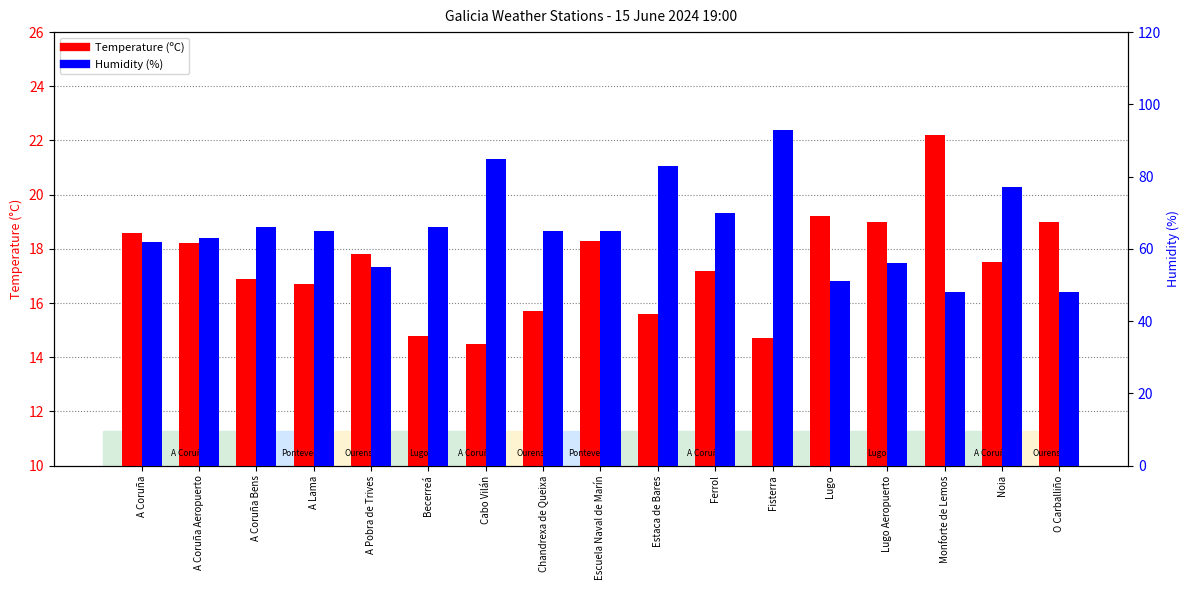

Which series changed the most between Lugo Aeropuerto and Monforte de Lemos?

Humidity (%)